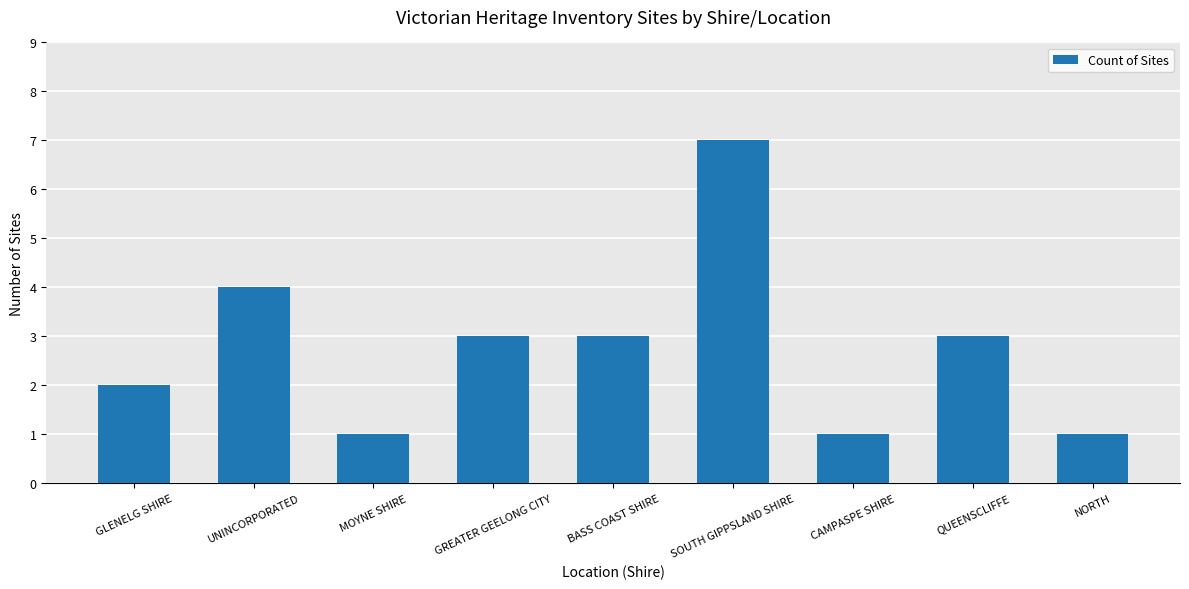

What is the label of the 6th bar from the left?

SOUTH GIPPSLAND SHIRE